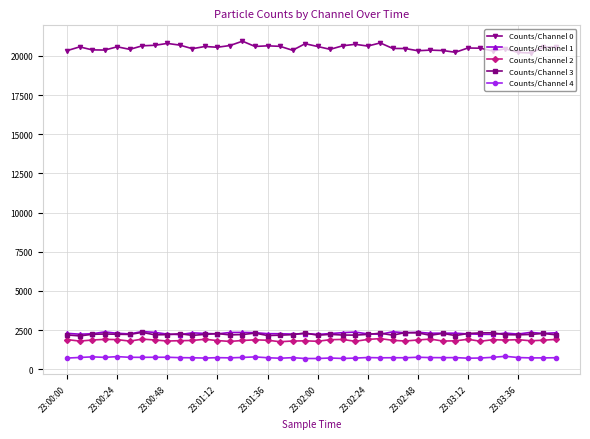

How many data points does each series have?

40